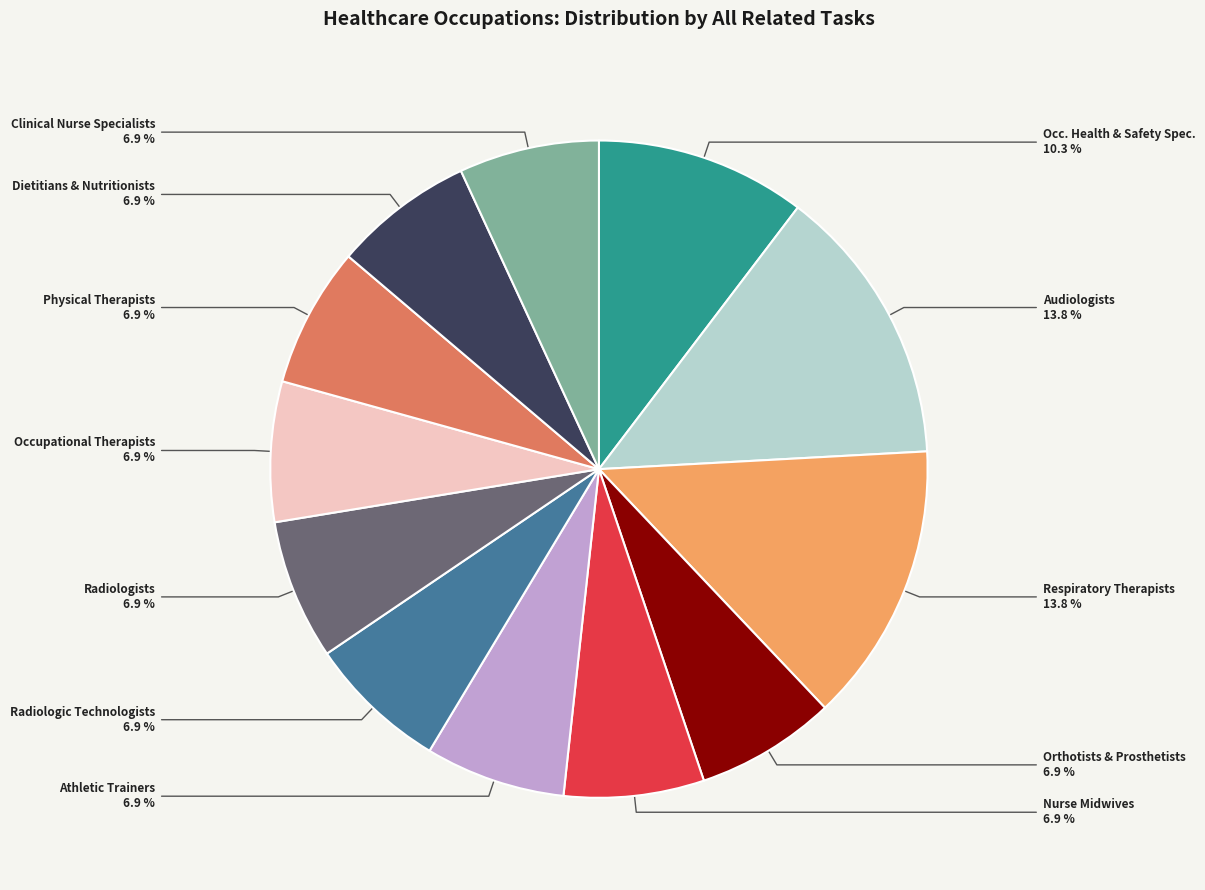

How much of the chart is everything except Radiologists?

93.1%